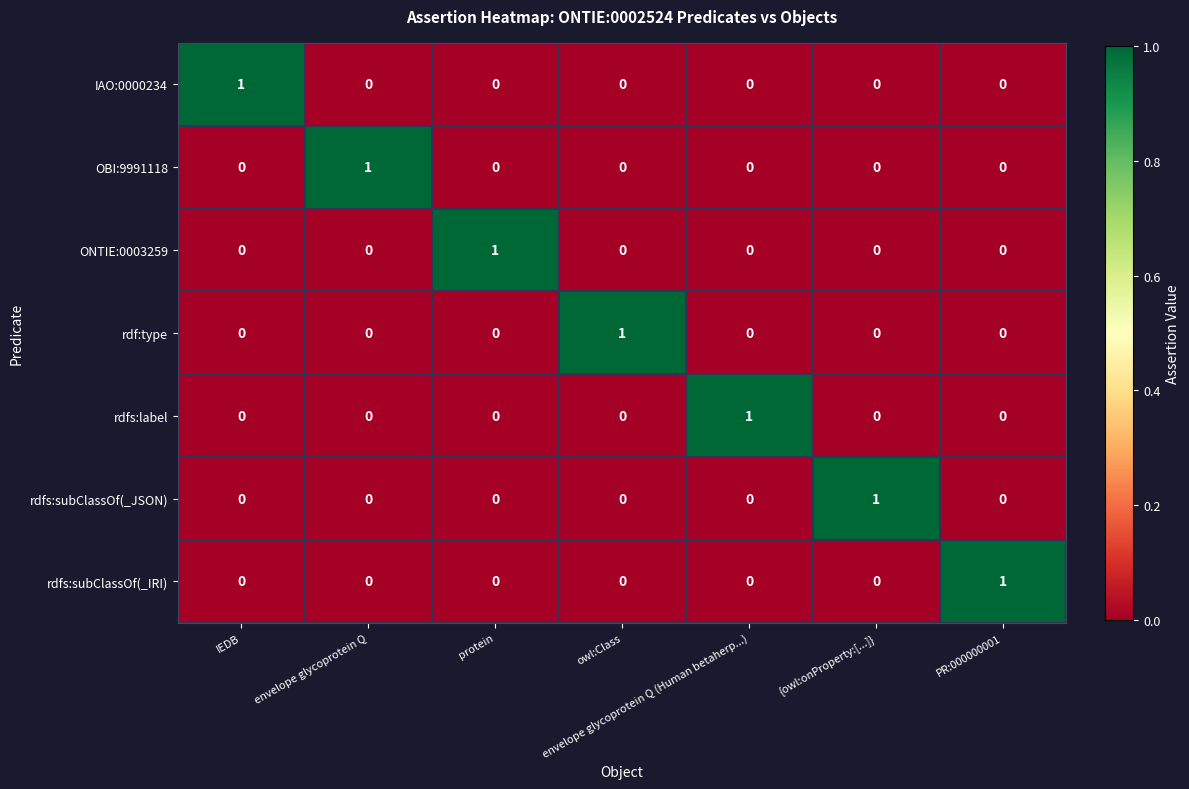

At how many categories does at least one series exceed 0?

7